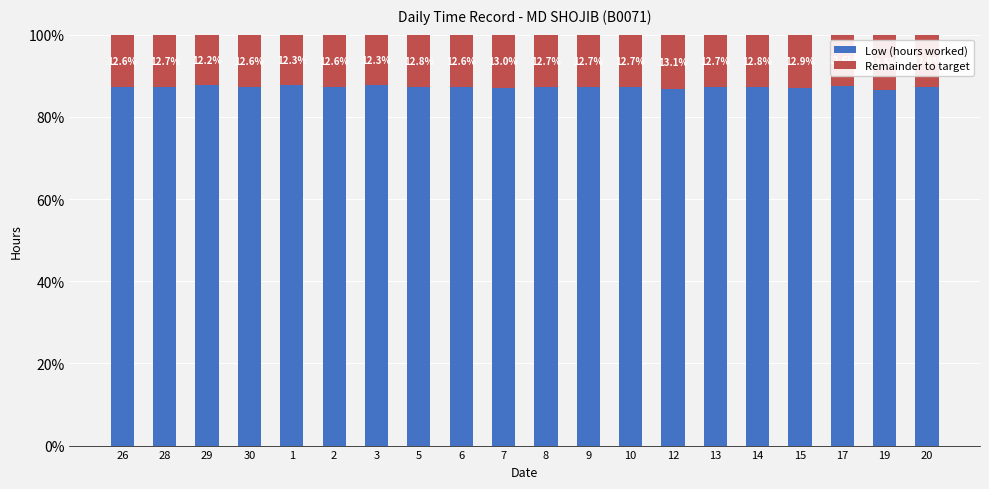

The Low (hours worked) series shows 87.1 at 15. True or false?

True